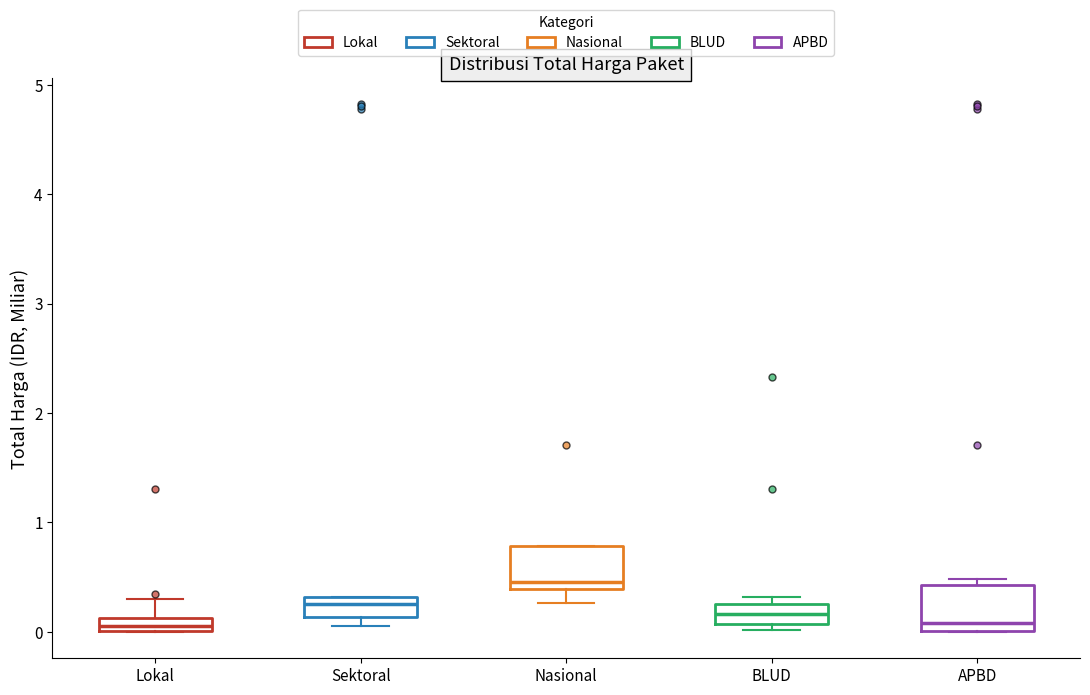

Where is the upper edge of the box for BLUD on the y-axis? The values are not printed on the chart, so give them approximately, as read against the axis.

0.3